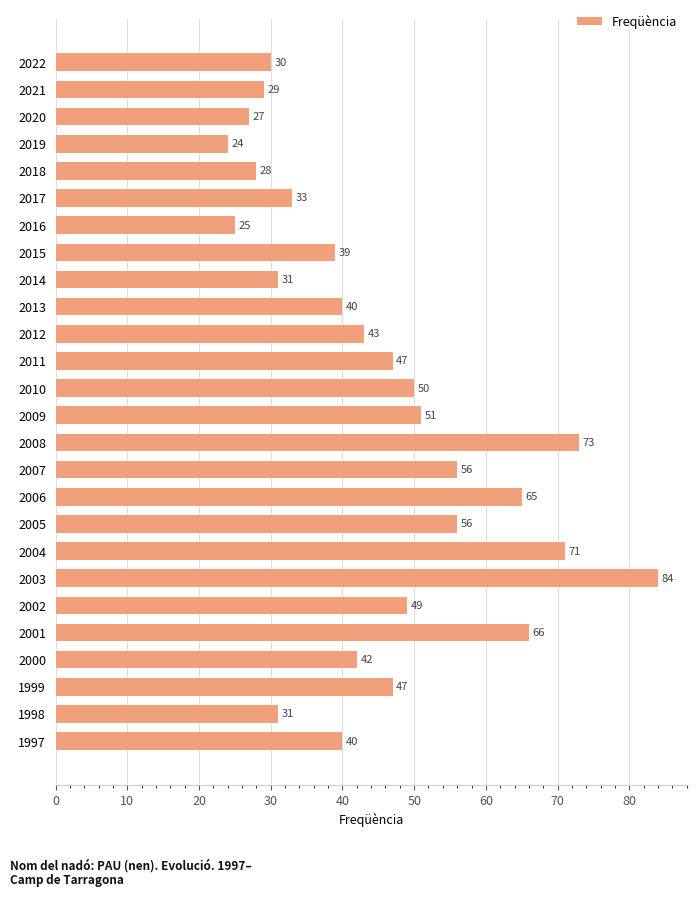

What is the change in value from 2010 to 2003?

+34